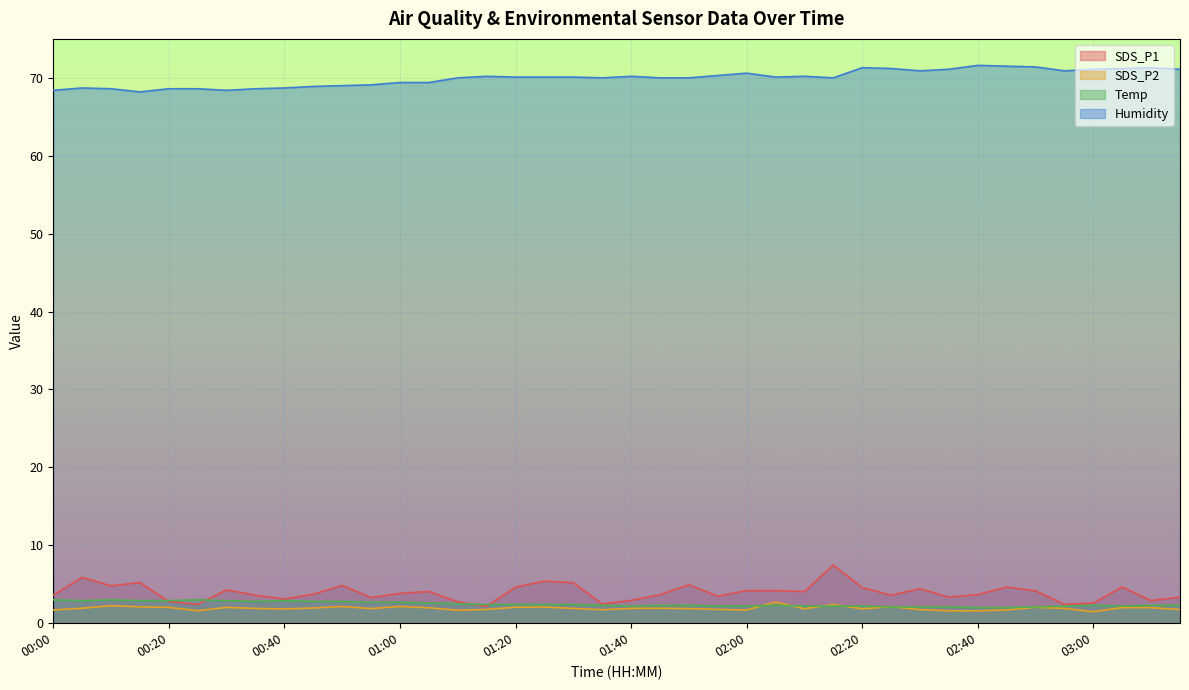

True or false: Humidity and SDS_P2 intersect in this chart.

False